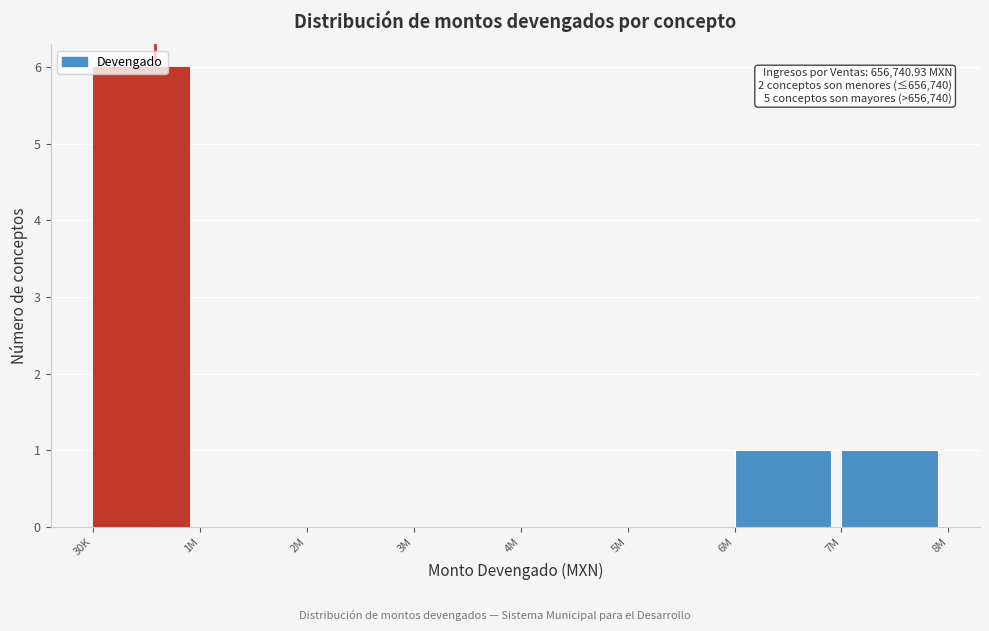

Which has a higher value, 6M or 4M?

6M